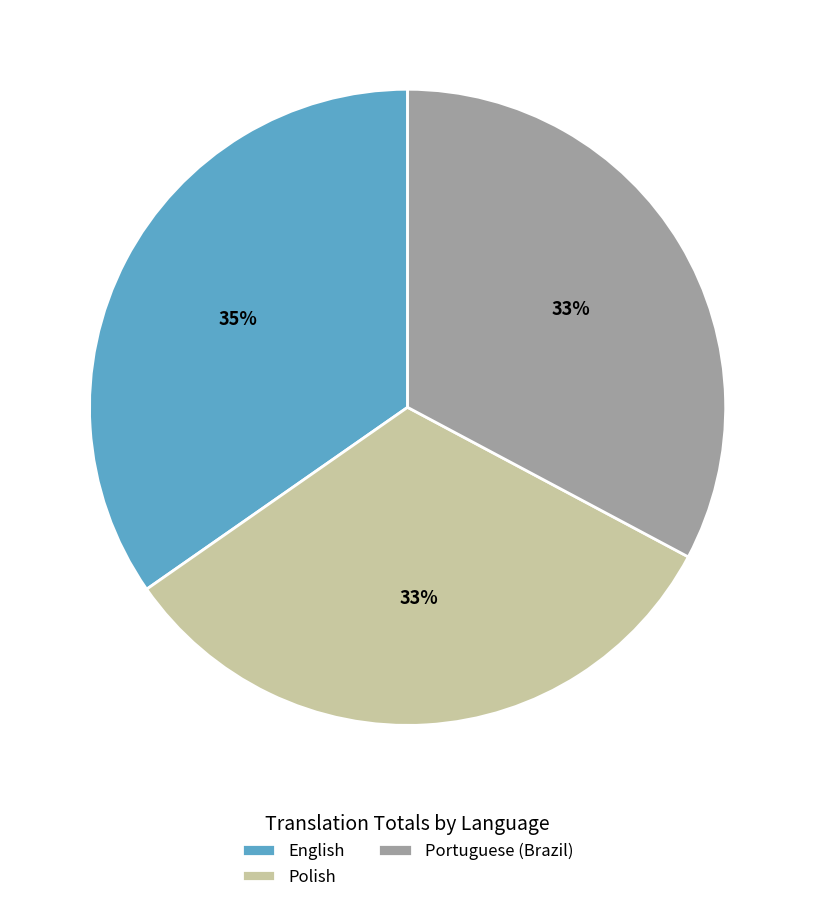

How many segments does this pie chart have?

3